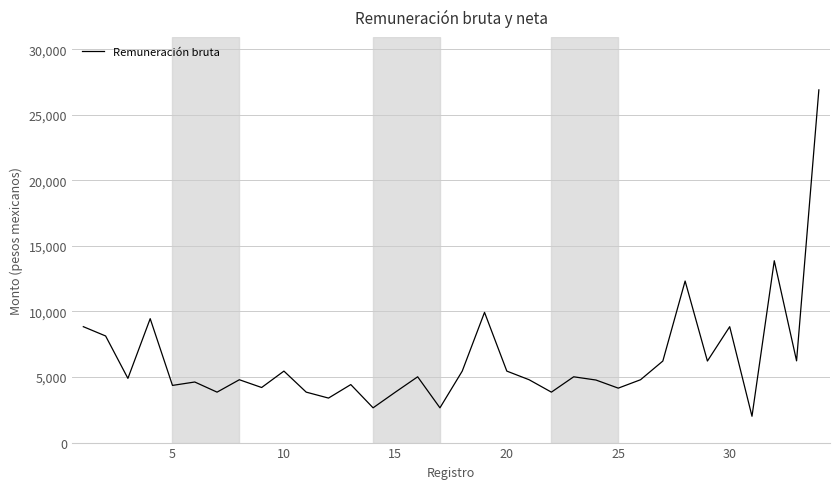

What is the minimum value shown in the chart?

2006.9